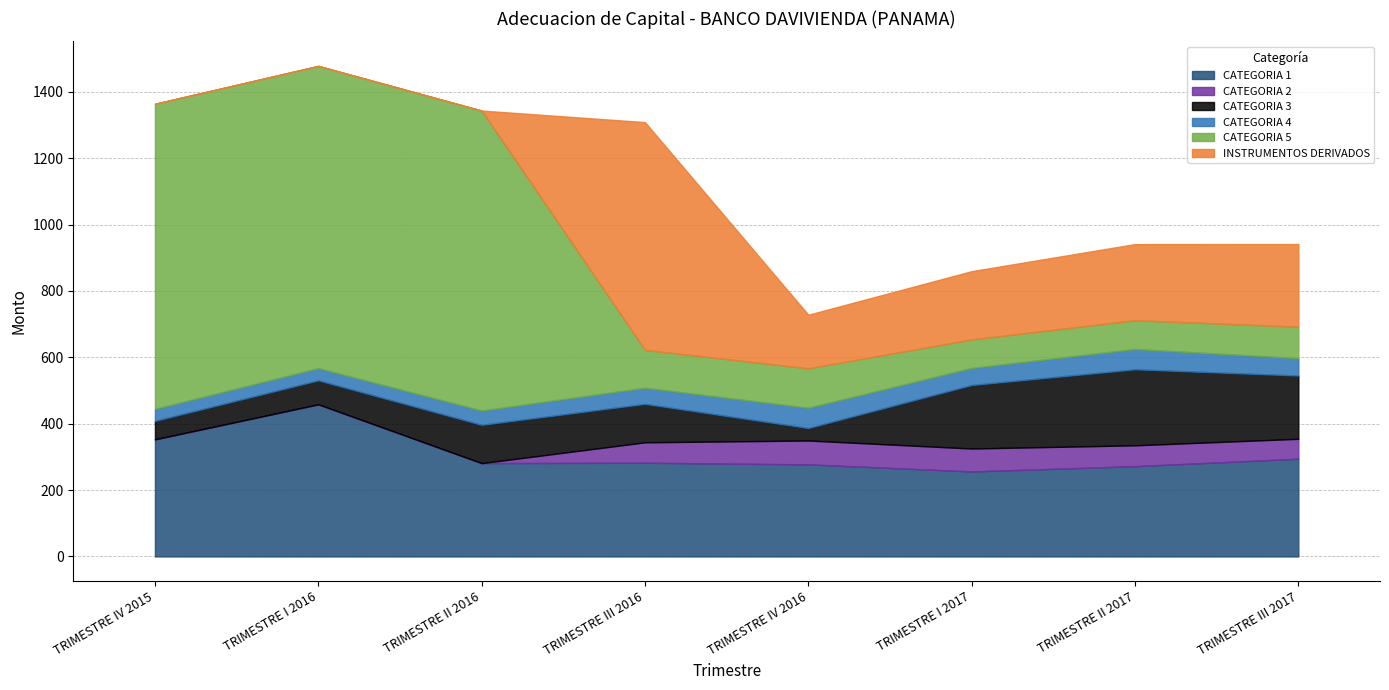

What is the difference between the CATEGORIA 2 values at TRIMESTRE II 2016 and TRIMESTRE IV 2016?

71.9